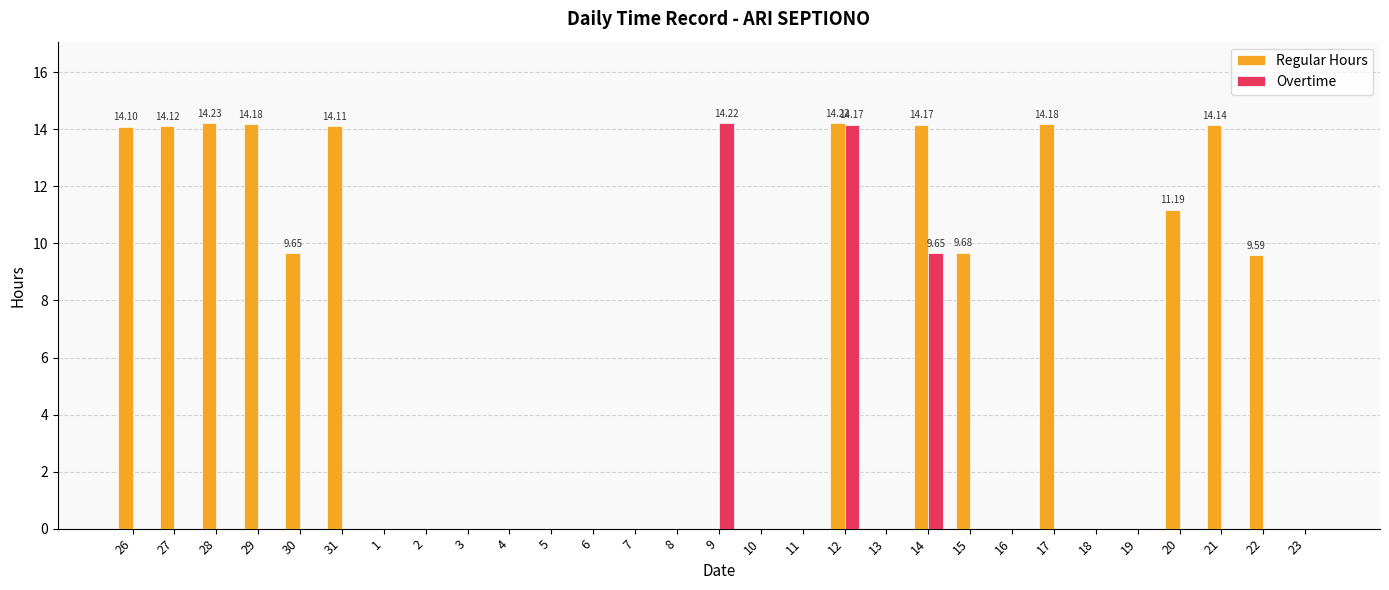

What is the sum of all Regular Hours values?

167.6